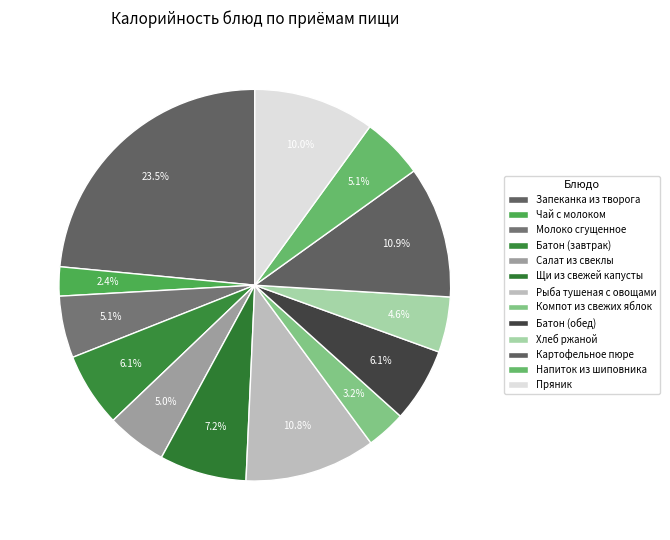

How many segments does this pie chart have?

13